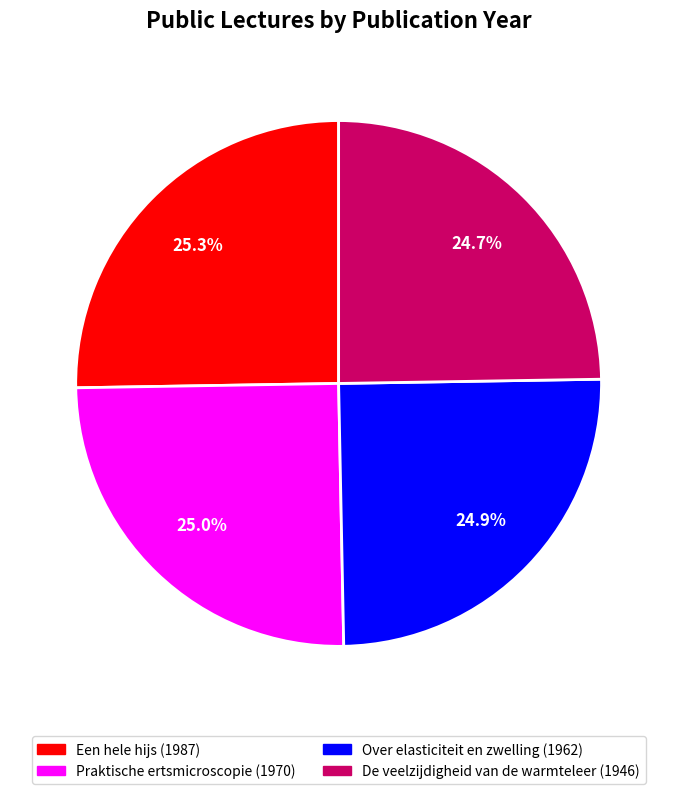

To the nearest percent, what portion does Praktische ertsmicroscopie (1970) represent?

25%